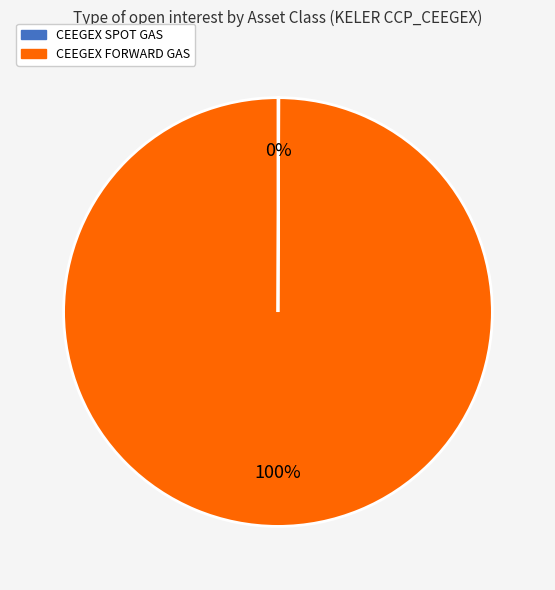

True or false: CEEGEX FORWARD GAS accounts for 86% of the total.

False